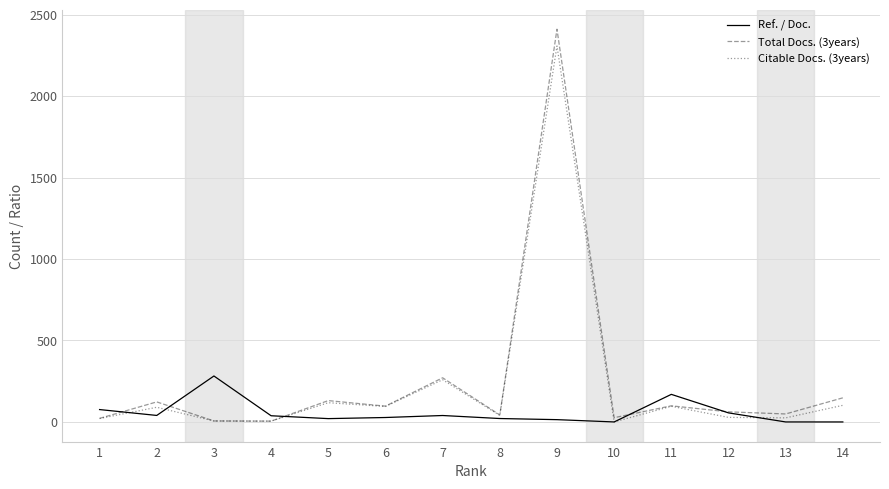

Is this an area chart (filled region under the line)?

No